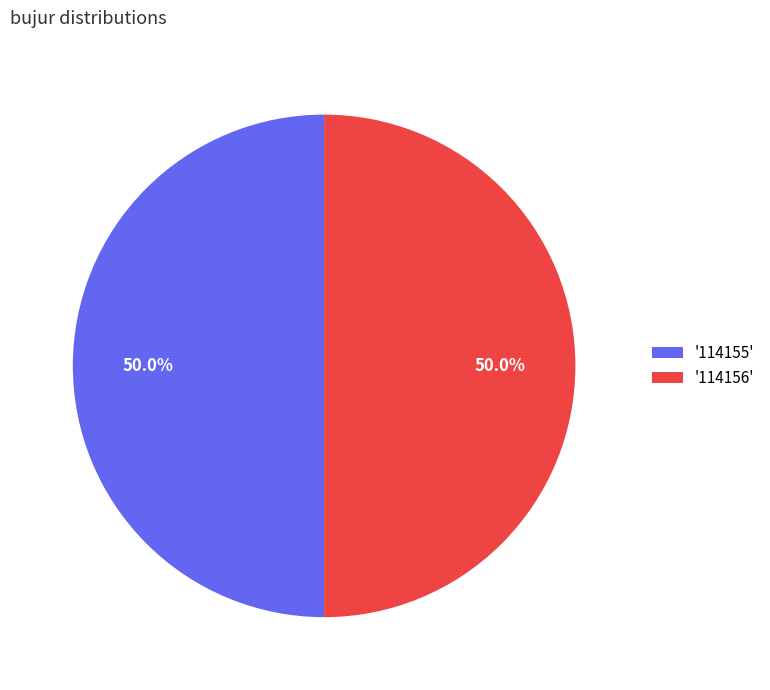

Combined, do '114156' and '114155' account for over 50%?

Yes